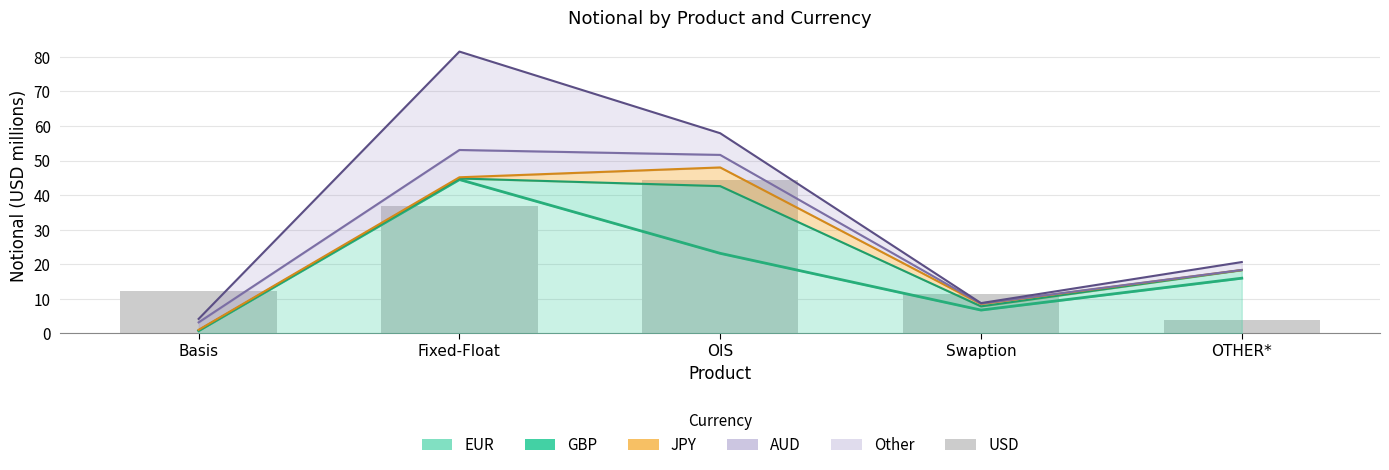

What is the value of the 5th bar from the left?

3.8